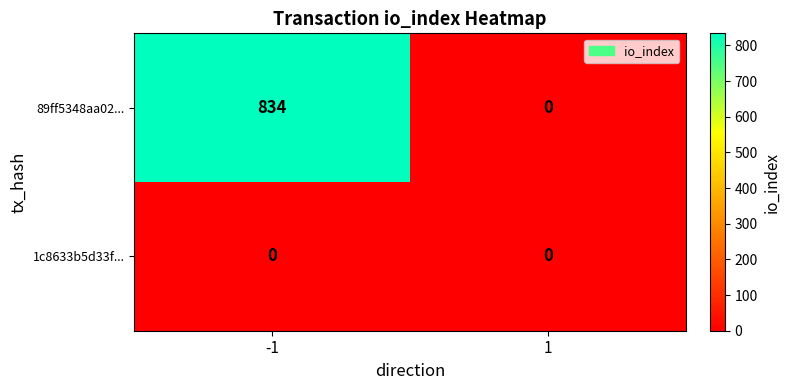

List the series in order of their peak value, lowest first.

1c8633b5d33f..., 89ff5348aa02...